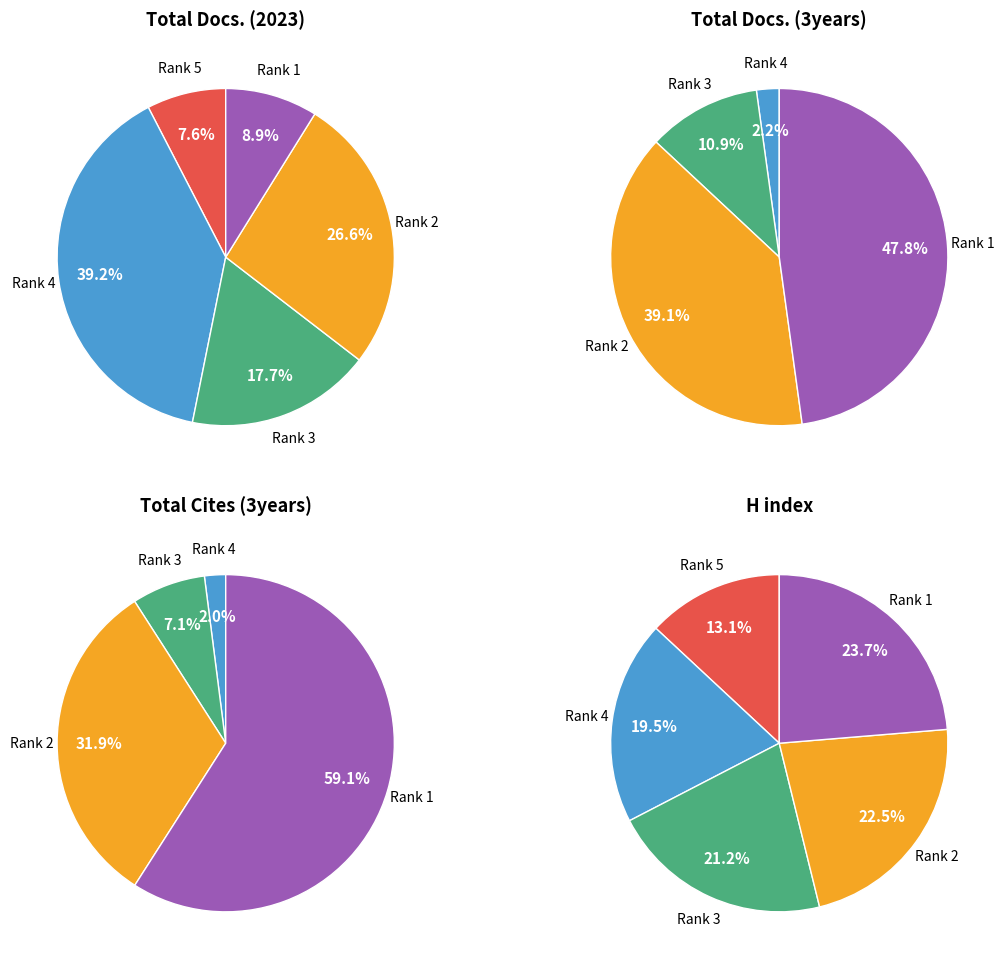

Is Rank 1 the majority of the pie?

No